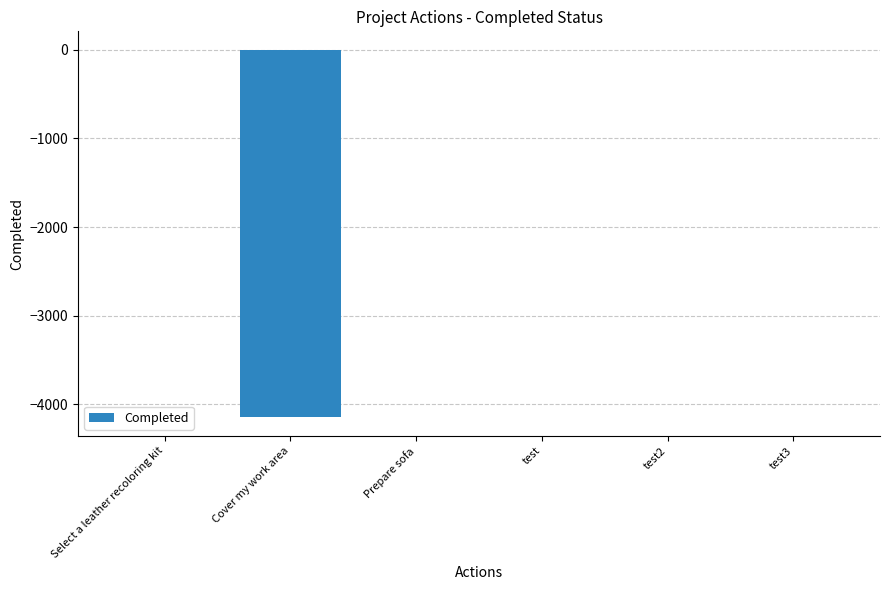

What is the sum of all values?

-4141